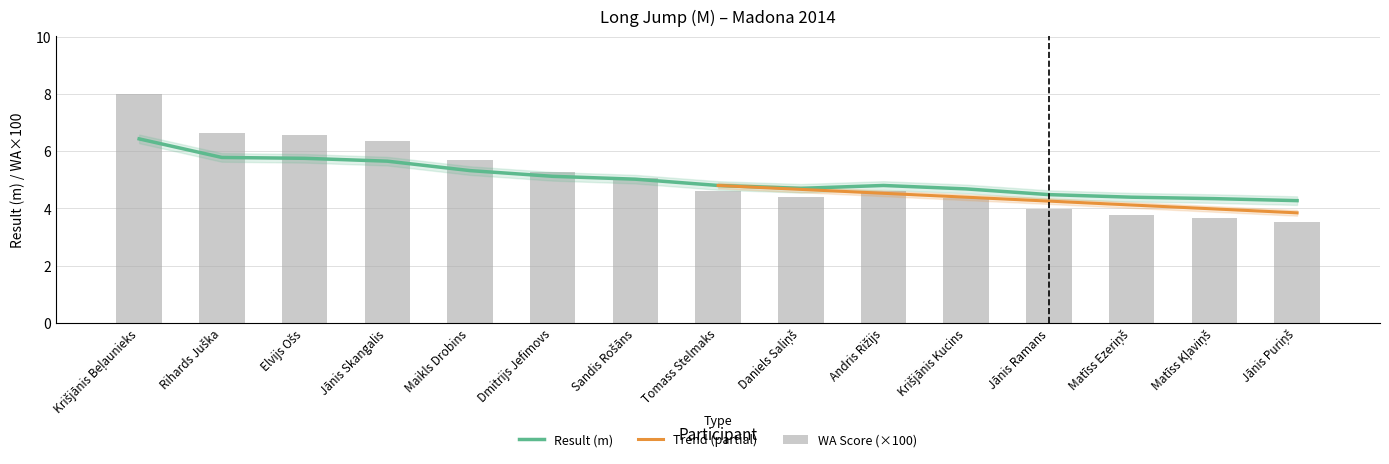

List the labels in order of WA value, largest first.

Krišjānis Beļaunieks, Rihards Juška, Elvijs Ošs, Jānis Skangalis, Maikls Drobins, Dmitrijs Jefimovs, Sandis Rošāns, Tomass Stelmaks, Andris Rižijs, Daniels Saliņš, Krišjānis Kucins, Jānis Ramans, Matīss Ezeriņš, Matīss Kļaviņš, Jānis Puriņš